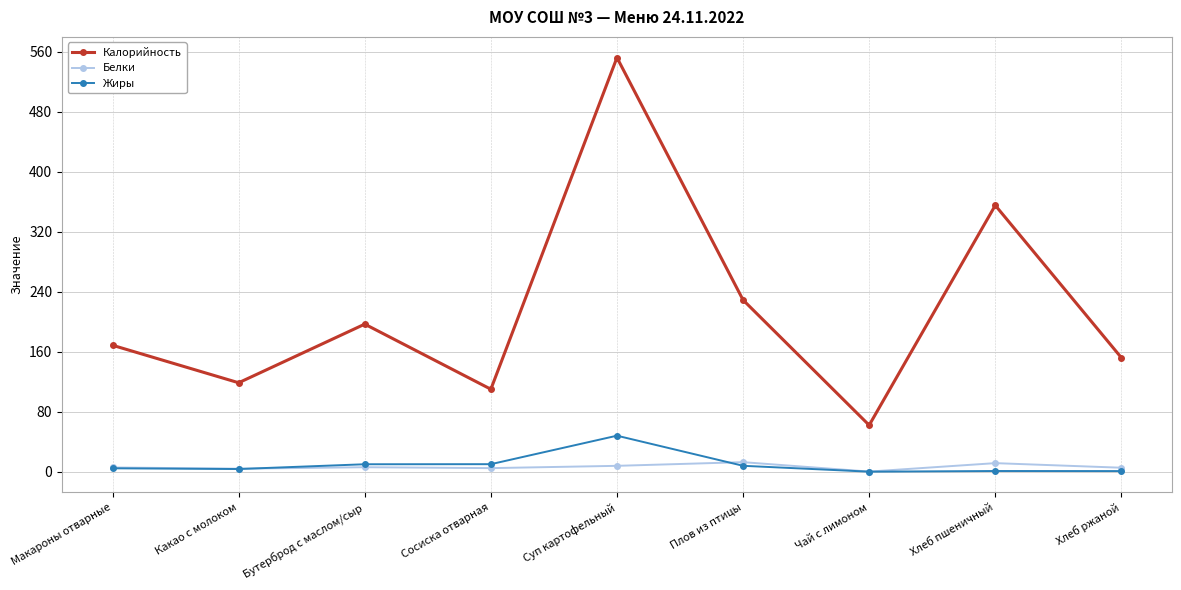

Is it true that Белки equals 12.7 at Плов из птицы?

True